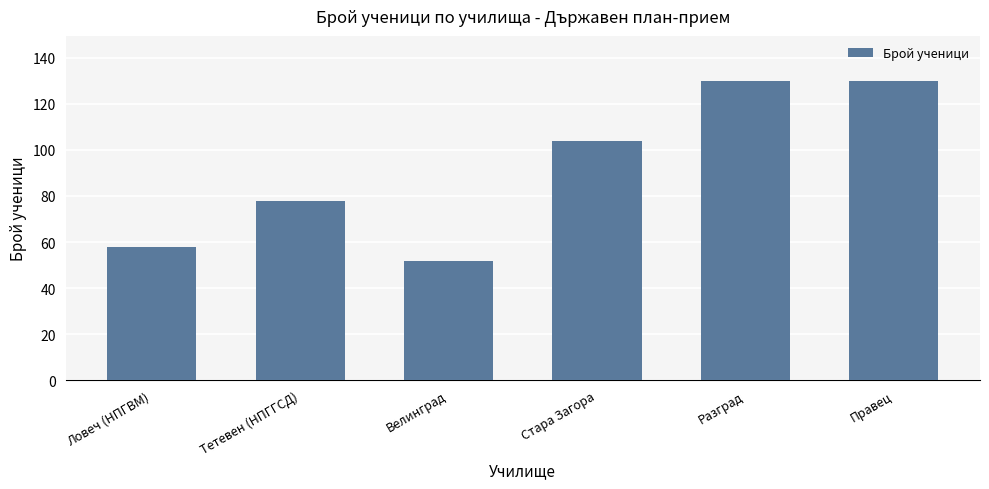

Which category has the lowest value across all series?

Велинград